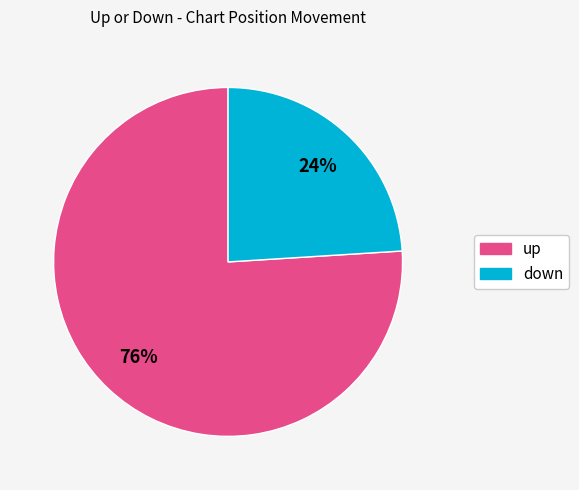

True or false: up accounts for 76% of the total.

True